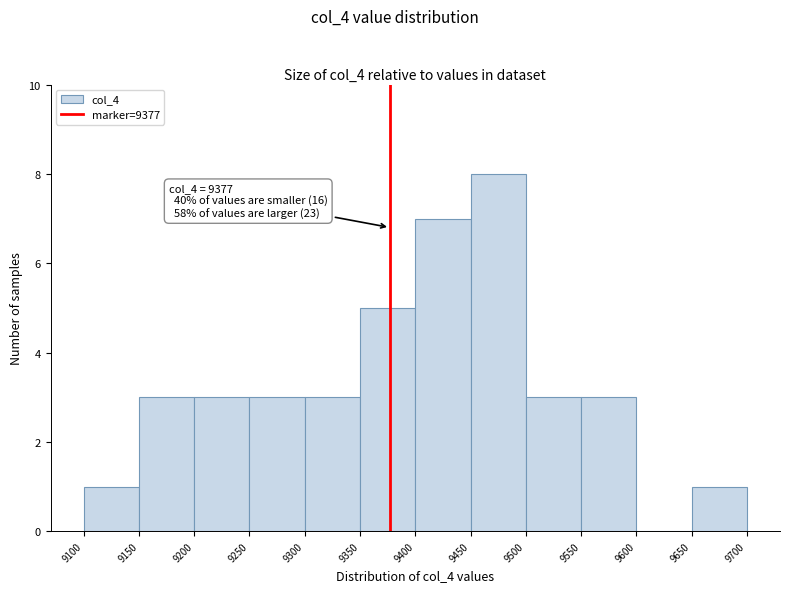

Over which range of the x-axis is the bar tallest?

9450 to 9500